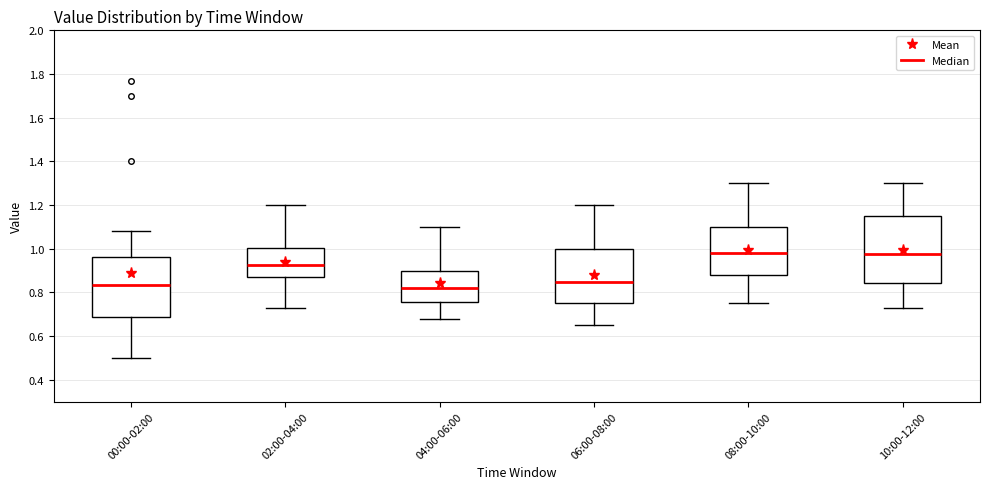

Reading left to right, transcribe this box plot: for each box, give where its median line is, the range the box spans, and where its two whiskers end, as read against the y-axis. The values are not printed on the chart, so give them approximately, as read against the axis.

00:00-02:00: median 0.84, box 0.68 to 0.96, whiskers 0.50 to 1.08
02:00-04:00: median 0.92, box 0.88 to 1.00, whiskers 0.74 to 1.20
04:00-06:00: median 0.82, box 0.76 to 0.90, whiskers 0.68 to 1.10
06:00-08:00: median 0.86, box 0.76 to 1.00, whiskers 0.66 to 1.20
08:00-10:00: median 0.98, box 0.88 to 1.10, whiskers 0.76 to 1.30
10:00-12:00: median 0.98, box 0.84 to 1.16, whiskers 0.74 to 1.30